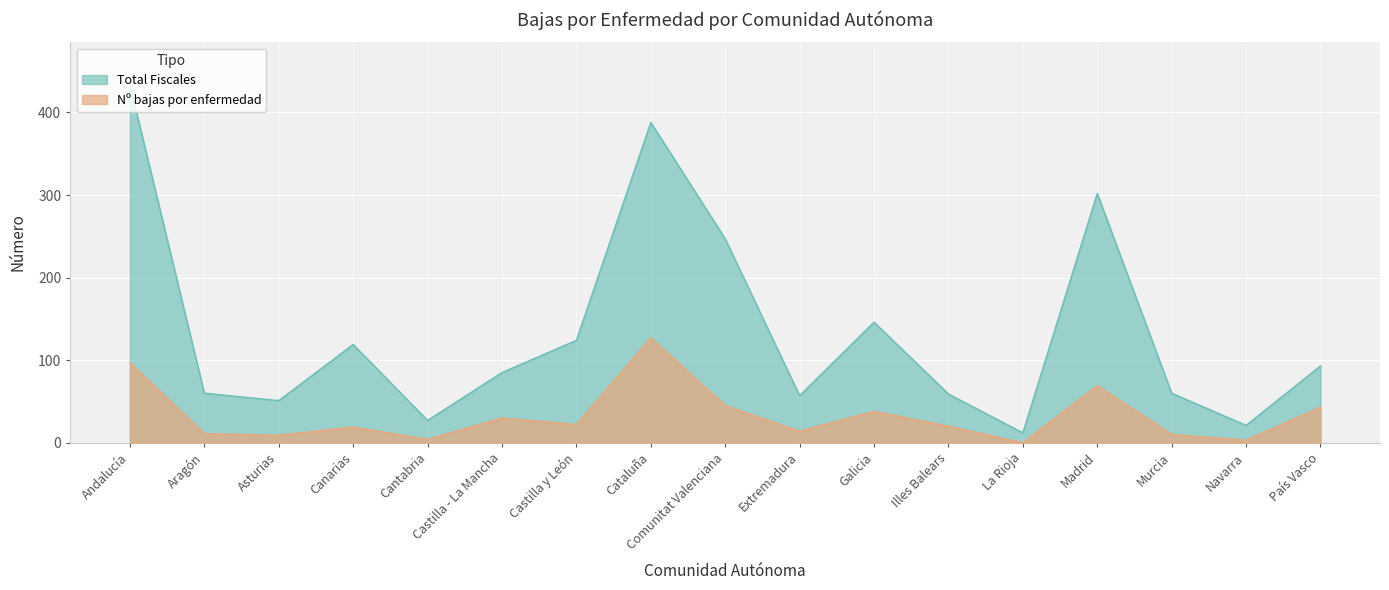

What are all the series names shown in the legend?

Total Fiscales, Nº bajas por enfermedad